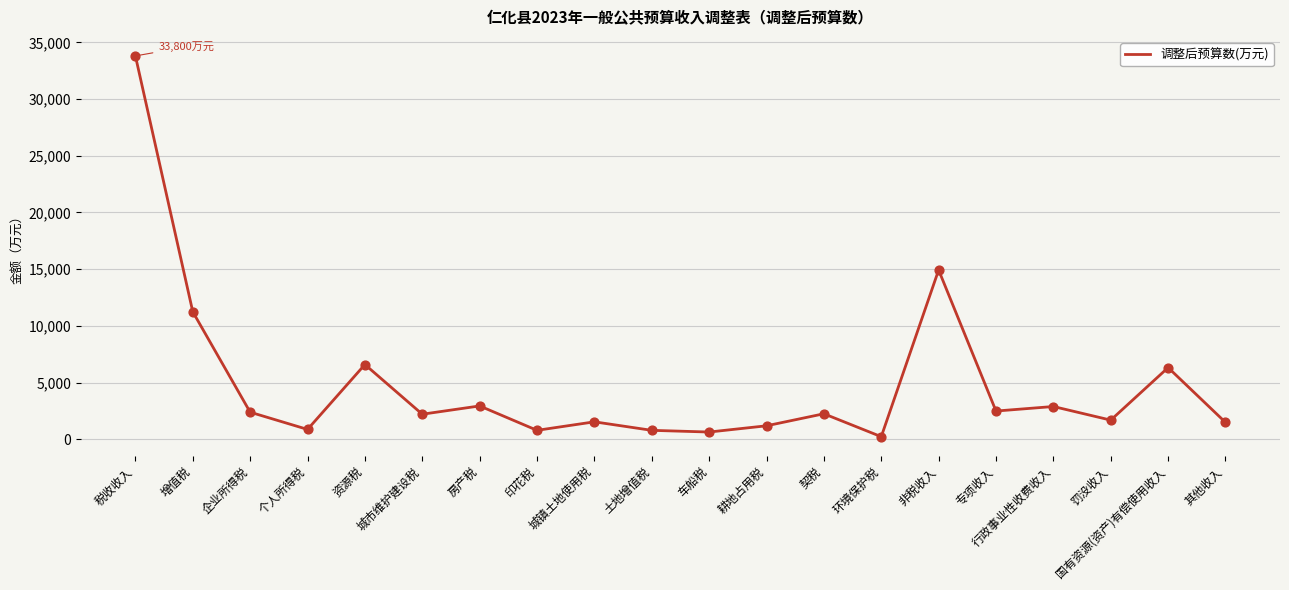

Which has a higher value, 房产税 or 车船税?

房产税